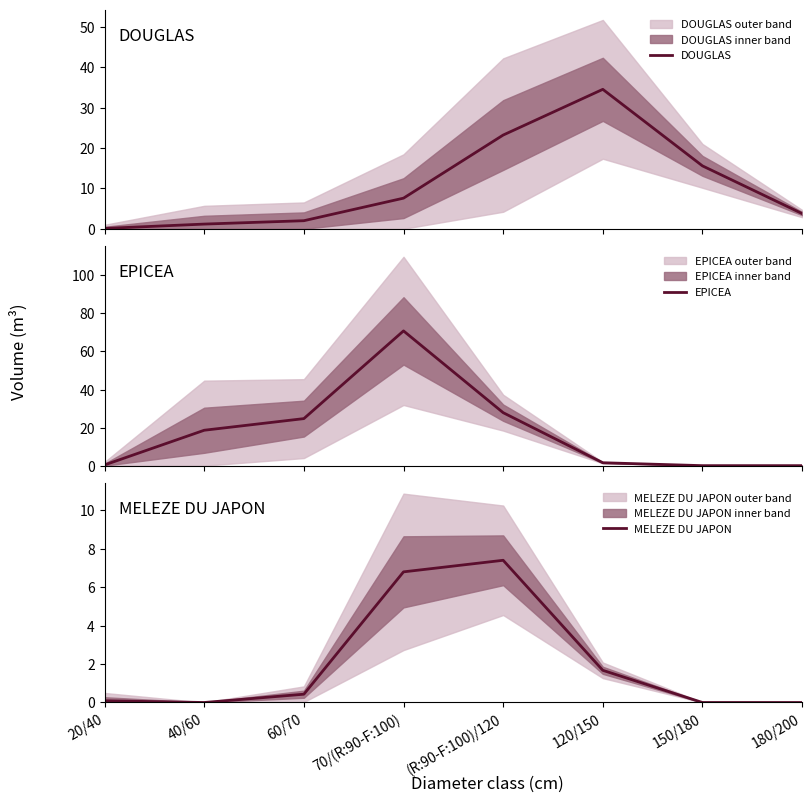

Which series changed the most between 20/40 and (R:90-F:100)/120?

EPICEA